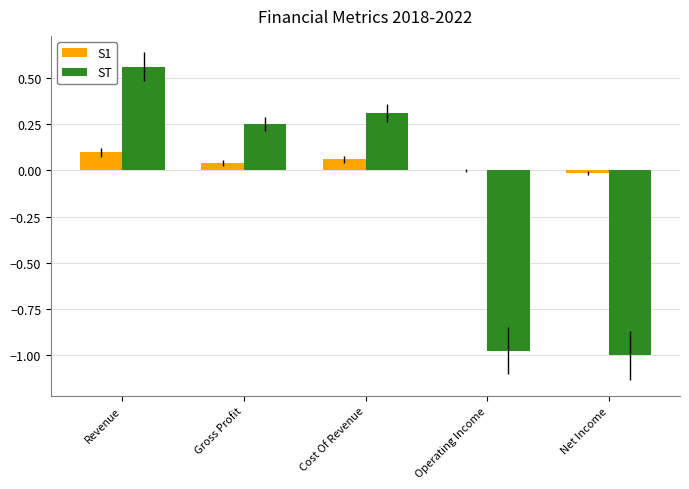

How many categories are shown in the chart?

5